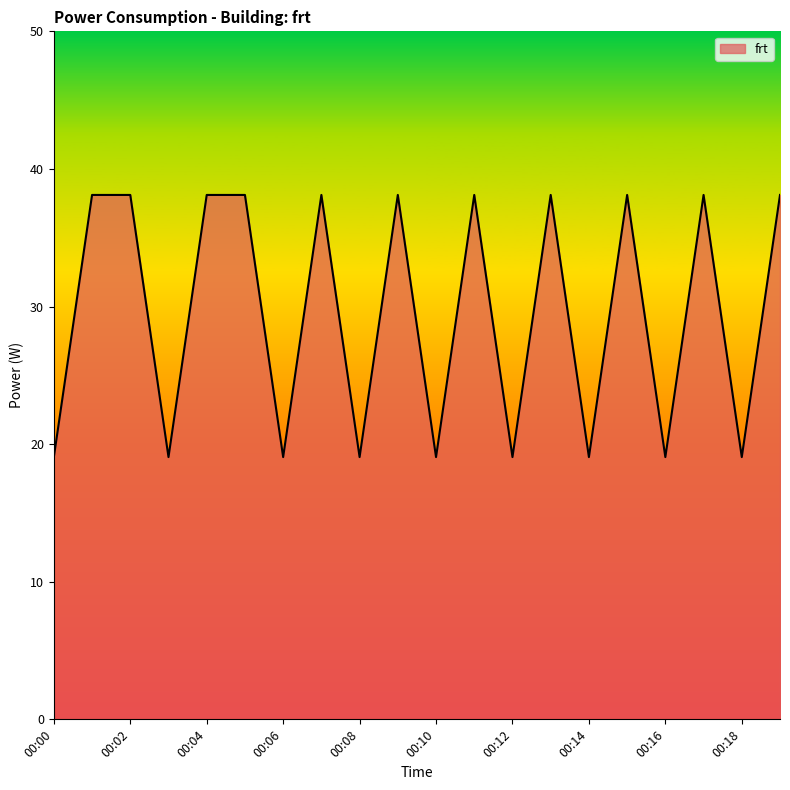

What is the difference between the maximum and minimum values?

19.1